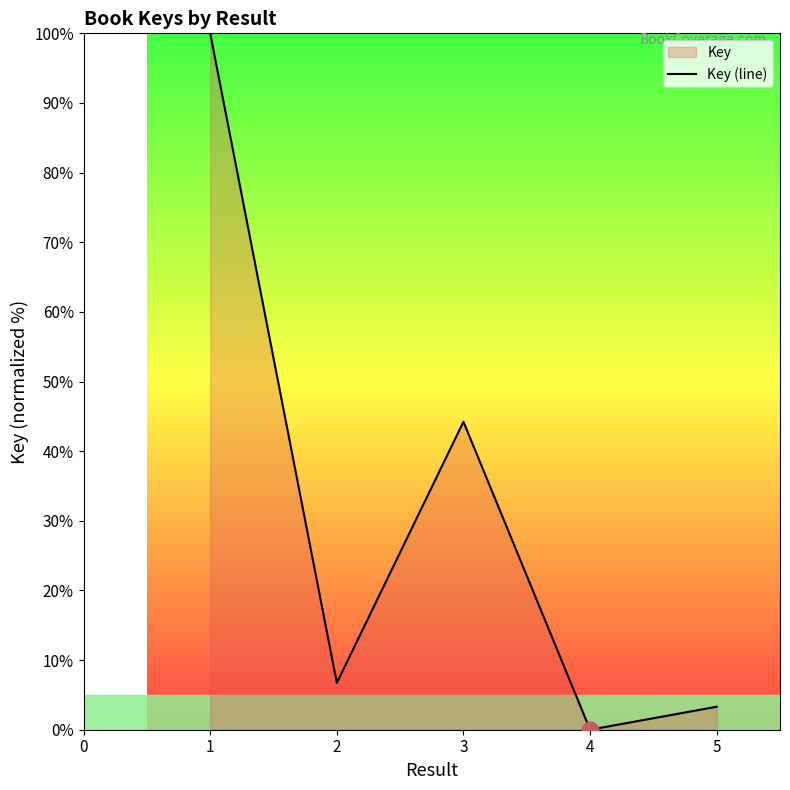

Reading right to left, transcribe all the data shown in this chart.

3.3	0.0	44.2	6.7	100.0